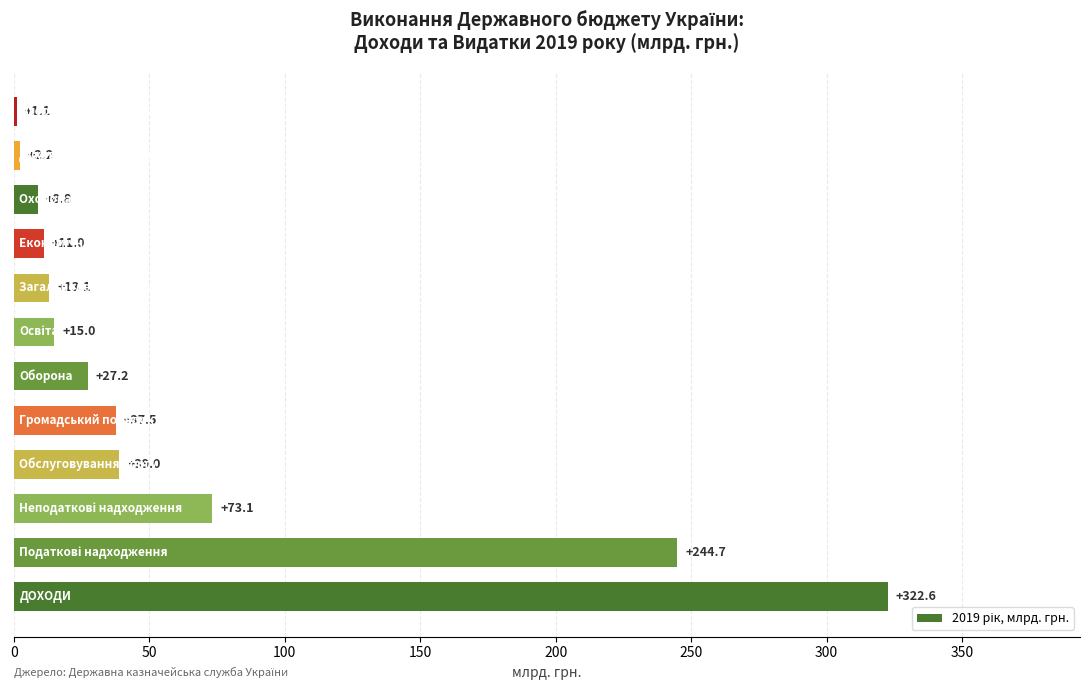

What is the maximum value shown in the chart?

322.6